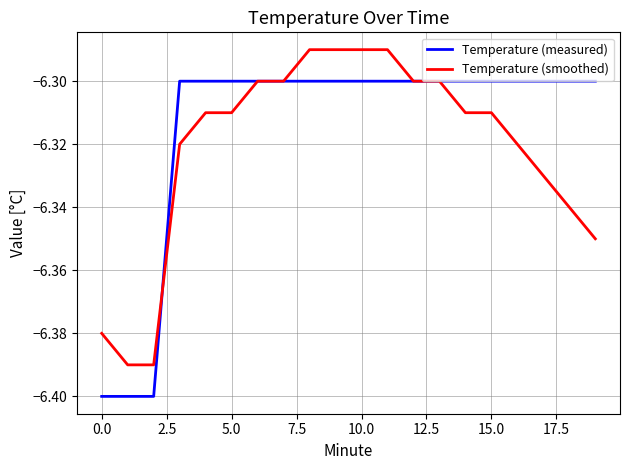

How many lines are shown in the chart?

2